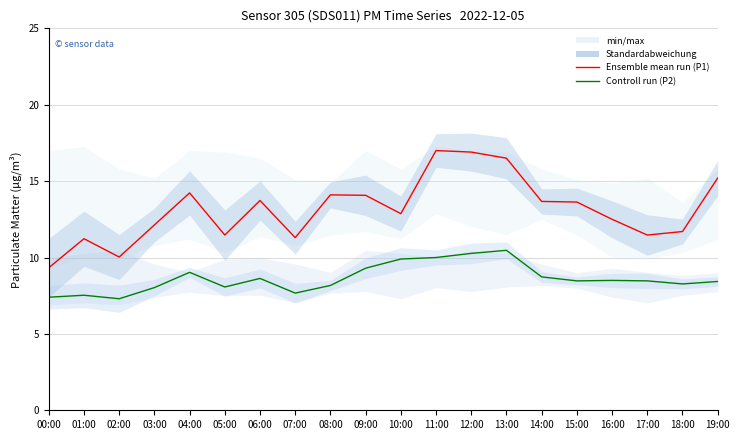

What is the label of the 17th point from the left?

16:00